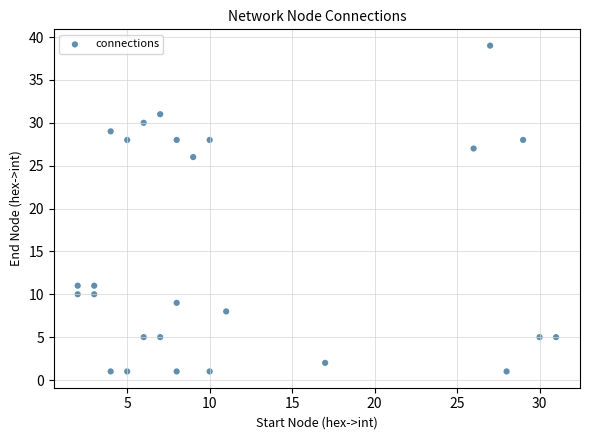

What is the range of Y values (max minus min)?

38